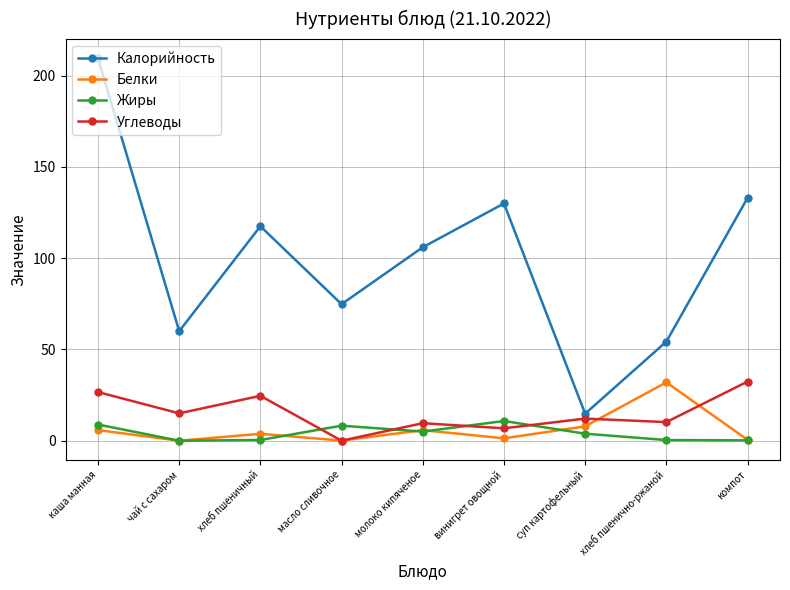

At which label does Белки first exceed 3?

каша манная